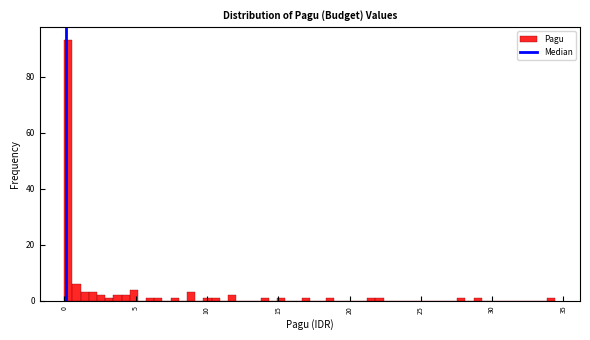

Read against the x-axis, roughly where is the centre of the tallest bar?

0.5